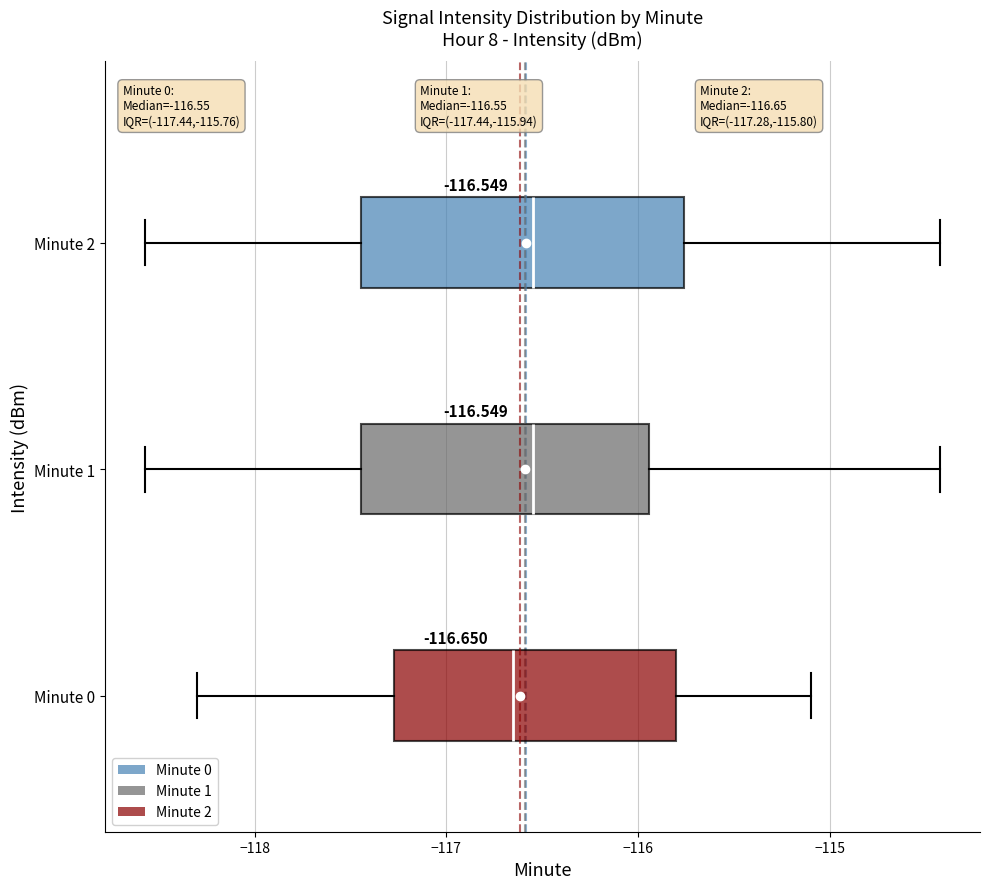

Which box is the widest, from its left edge to its right edge?

Minute 2